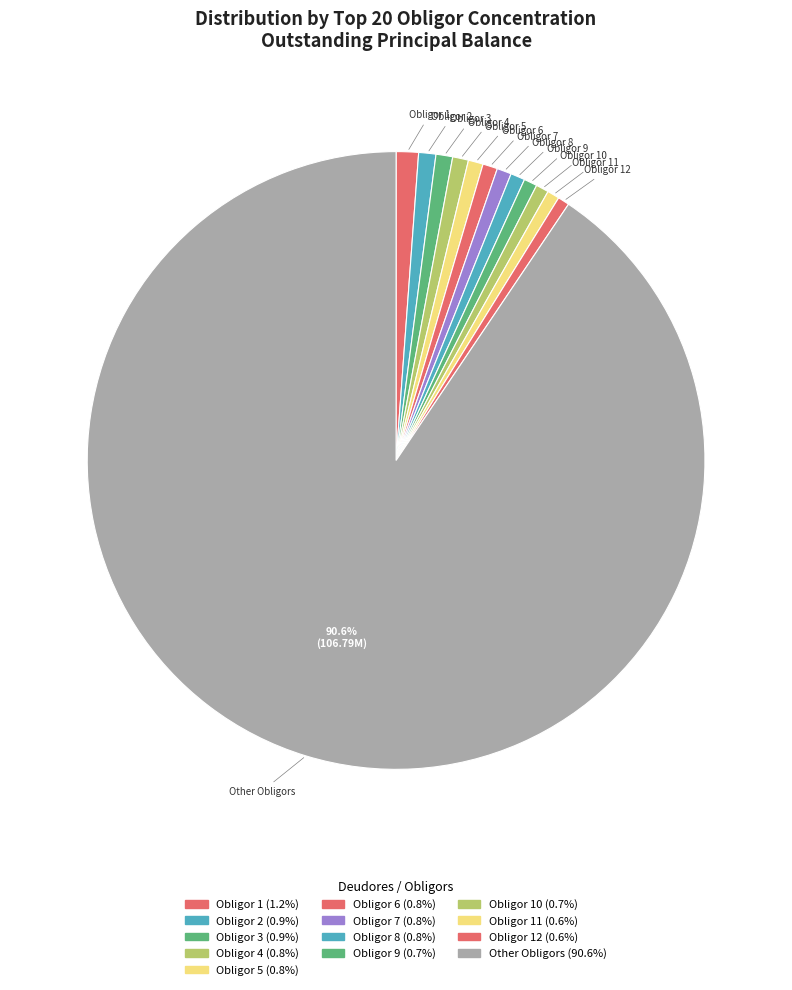

What is the largest slice in the pie chart?

Other Obligors